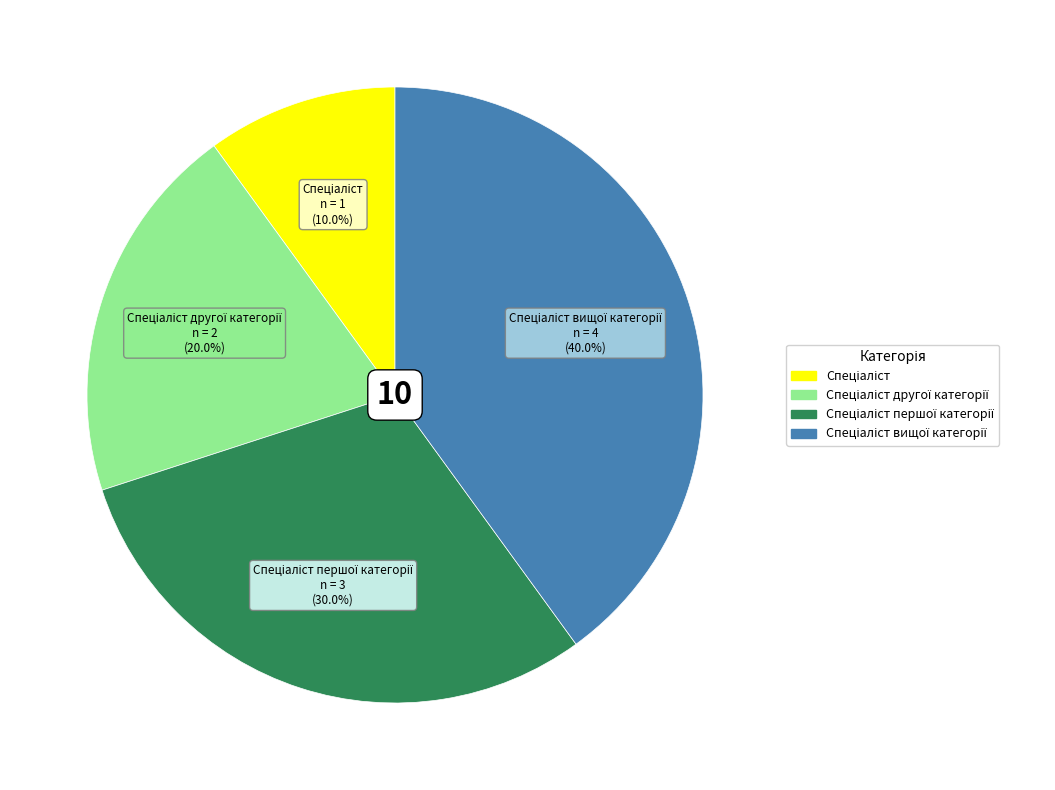

Is there a majority slice in this chart?

No